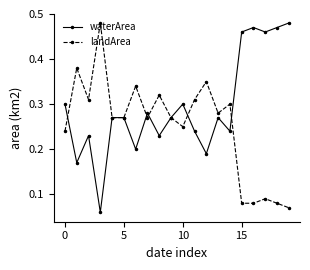

How many landArea values are between 0 and 1?

20